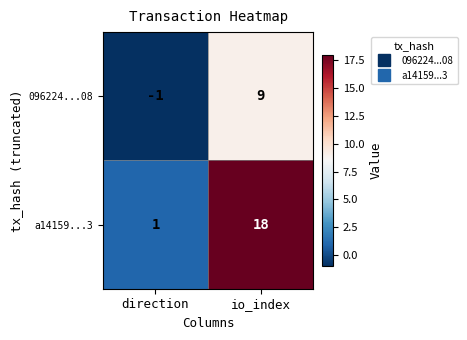

True or false: 096224...08 has a value of 9 at io_index.

True